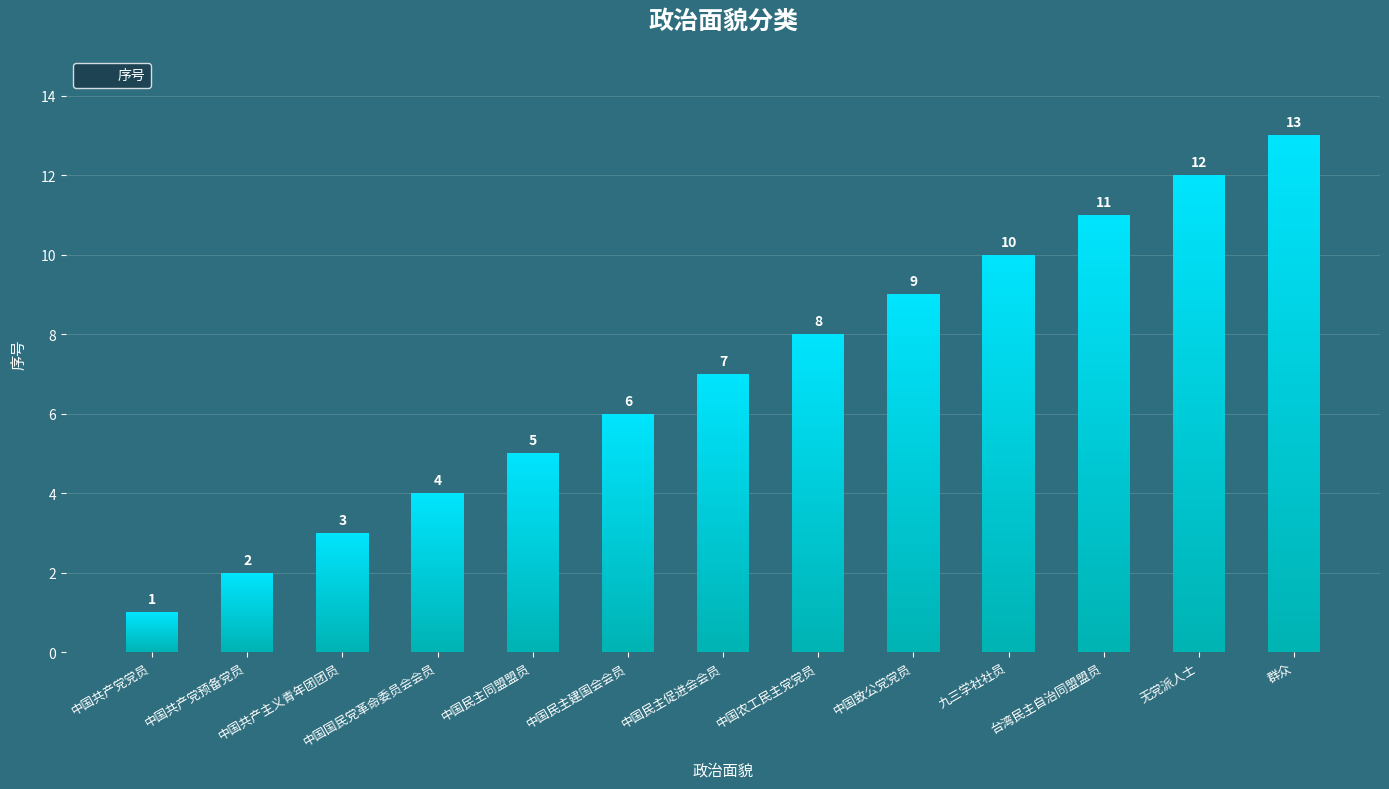

How many distinct data groups are displayed?

1